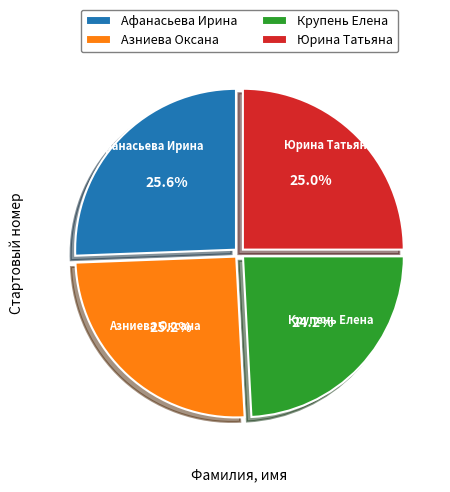

Do Азниева Оксана and Афанасьева Ирина together represent more than half of the pie?

Yes